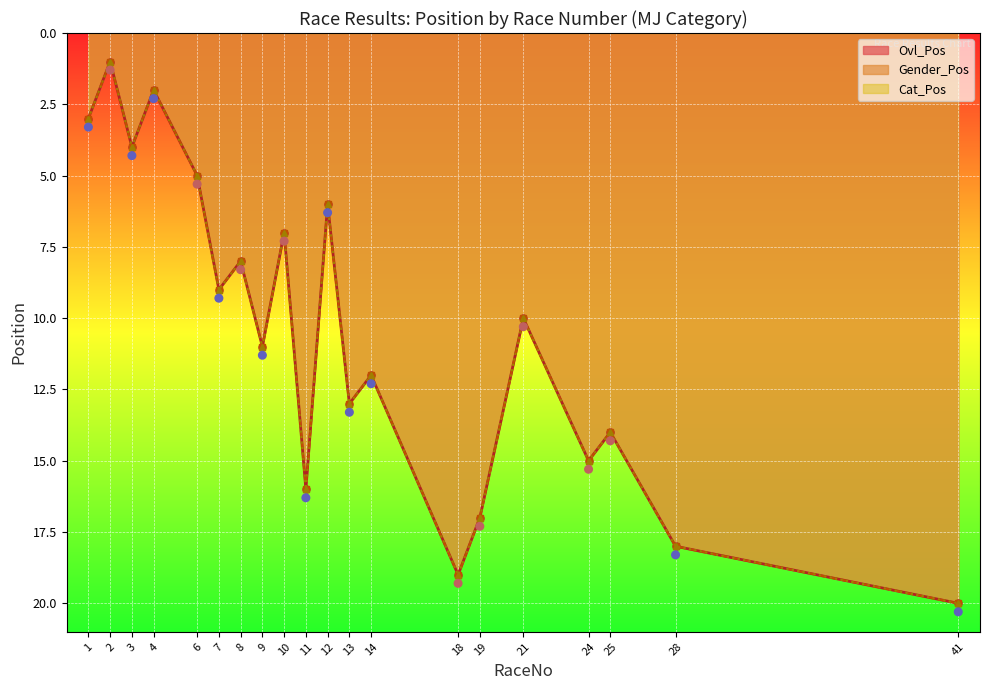

What is the change in value from 7 to 24?

+6.0